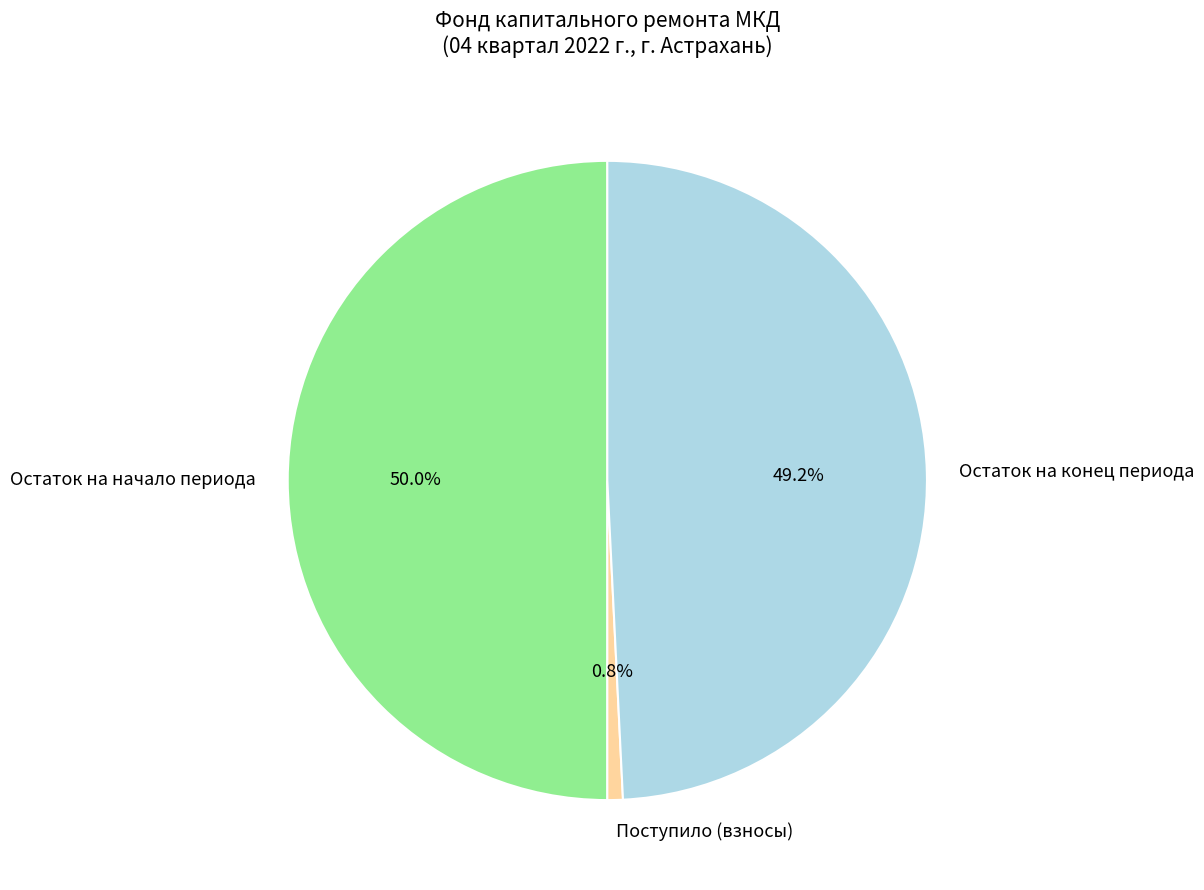

What is the largest slice in the pie chart?

Остаток на начало периода